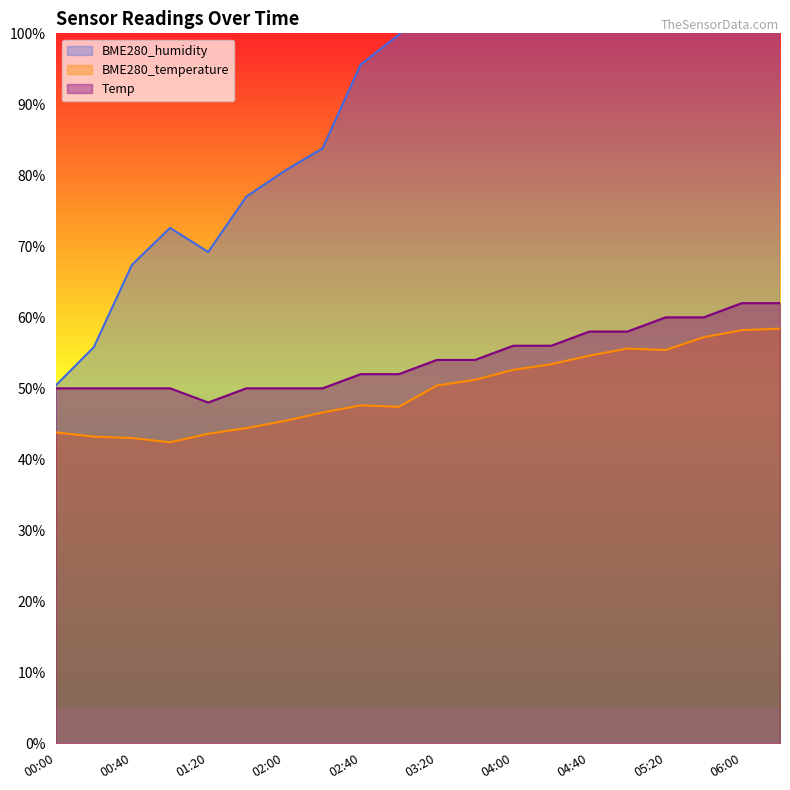

What position from the left is 03:20?

11